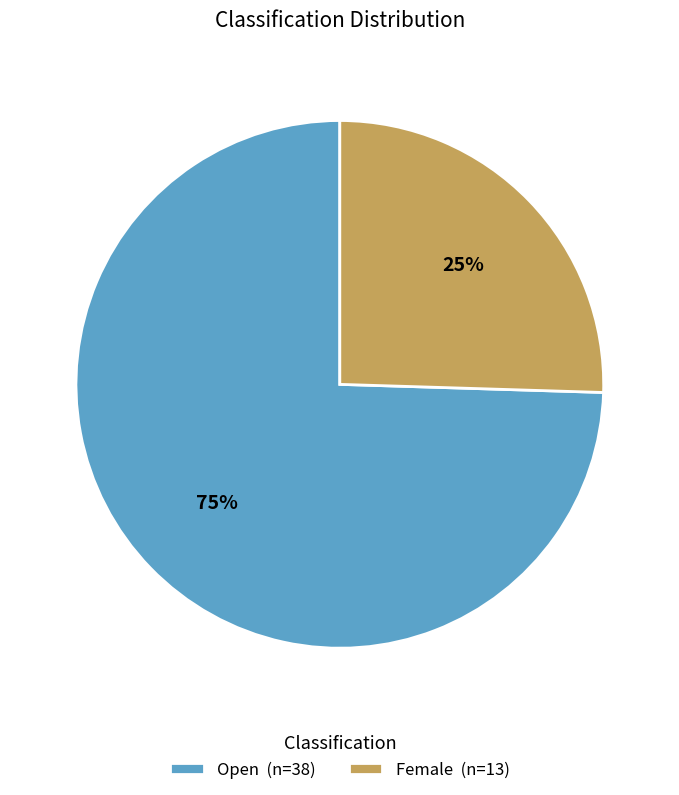

To the nearest percent, what percentage of the pie is Open?

75%